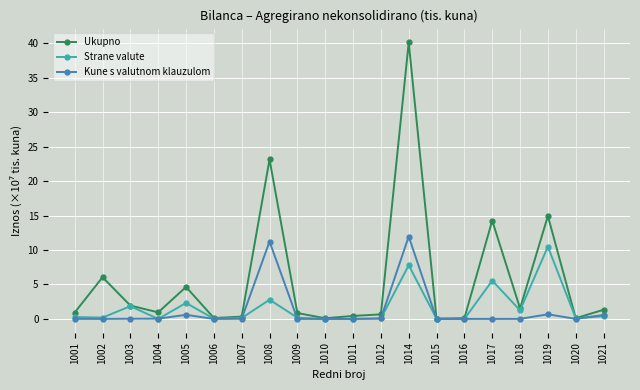

What is the difference between the maximum and minimum values in the Ukupno series?

40.1